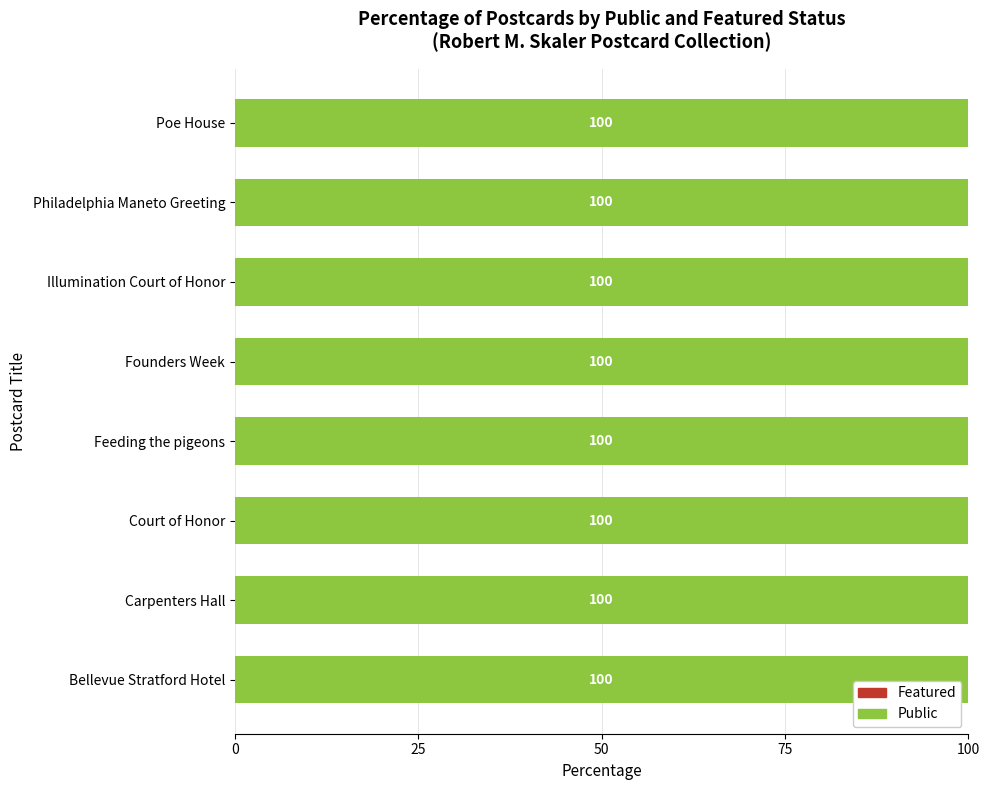

Rank the categories by Featured value from highest to lowest.

Bellevue Stratford Hotel, Carpenters Hall, Court of Honor, Feeding the pigeons, Founders Week, Illumination Court of Honor, Philadelphia Maneto Greeting, Poe House